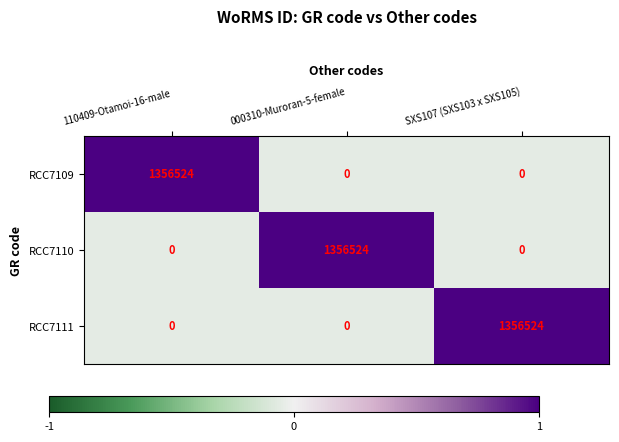

What is the spread (max minus min) of values at 000310-Muroran-5-female?

1356524